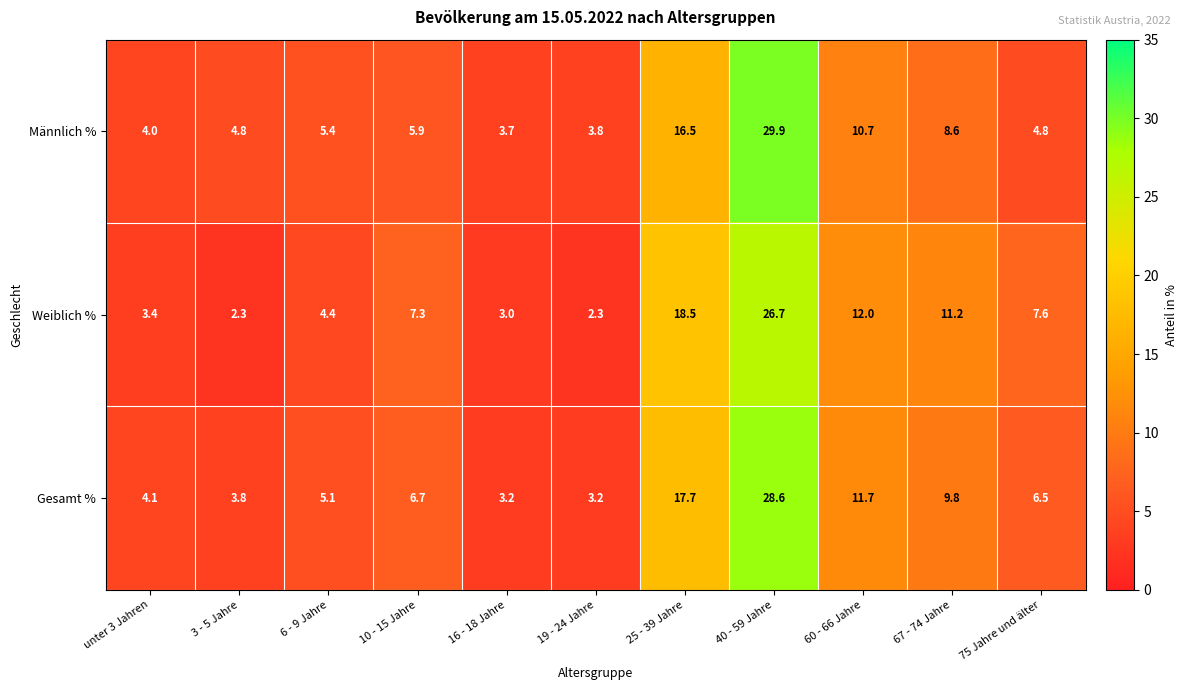

The value of Männlich % at 25 - 39 Jahre is 16.5. True or false?

True